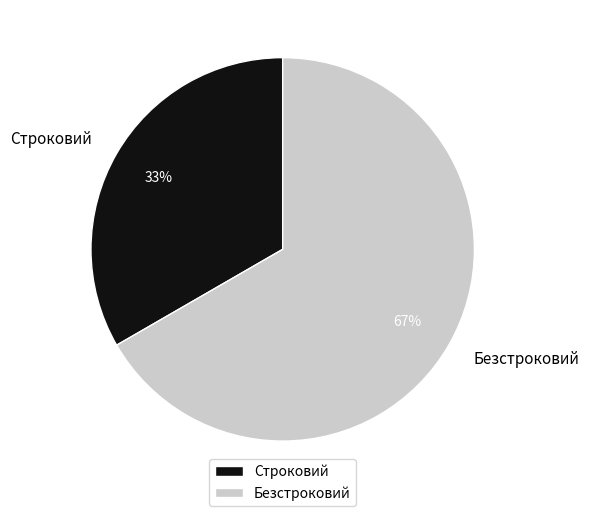

Which slice is the largest?

Безстроковий